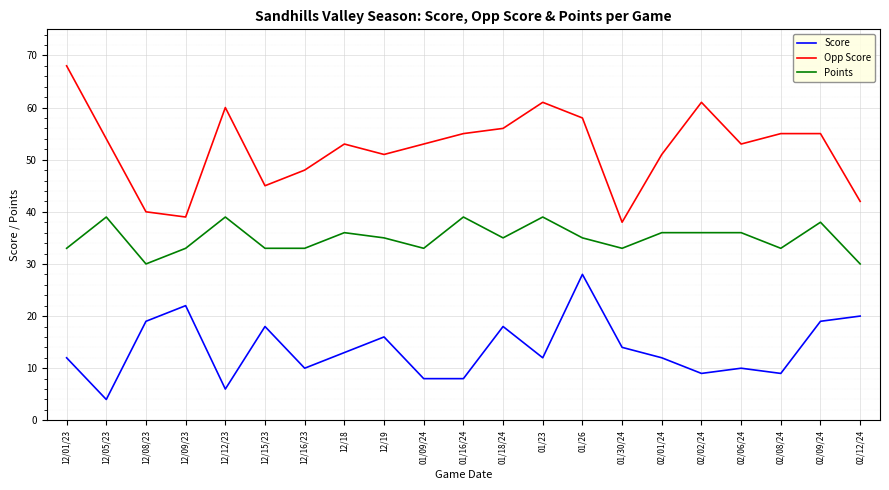

How many series are shown in this chart?

3